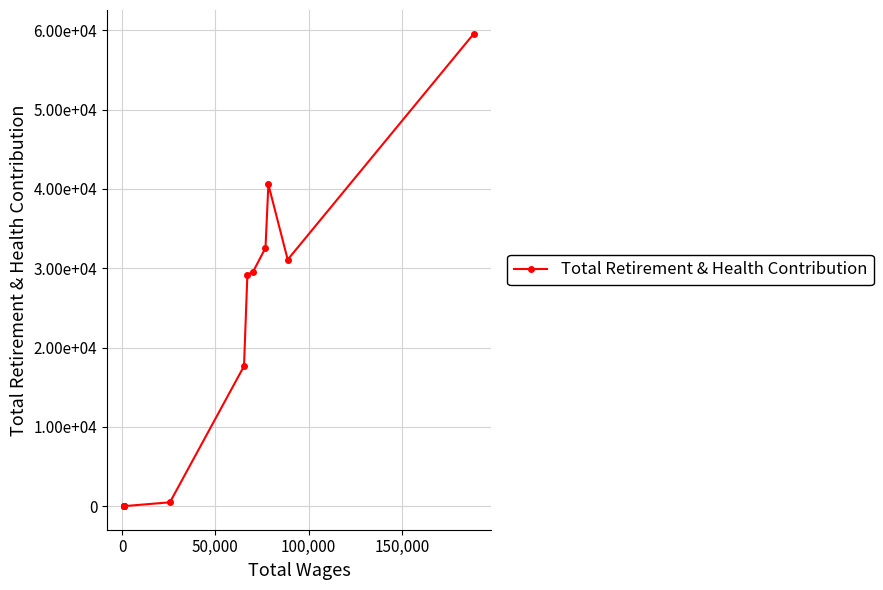

What is the smallest value displayed?

24